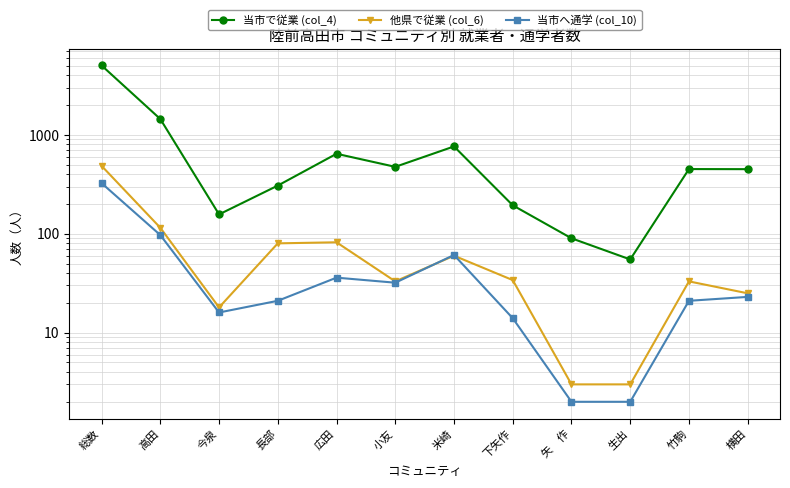

Count the number of data series in this chart.

3